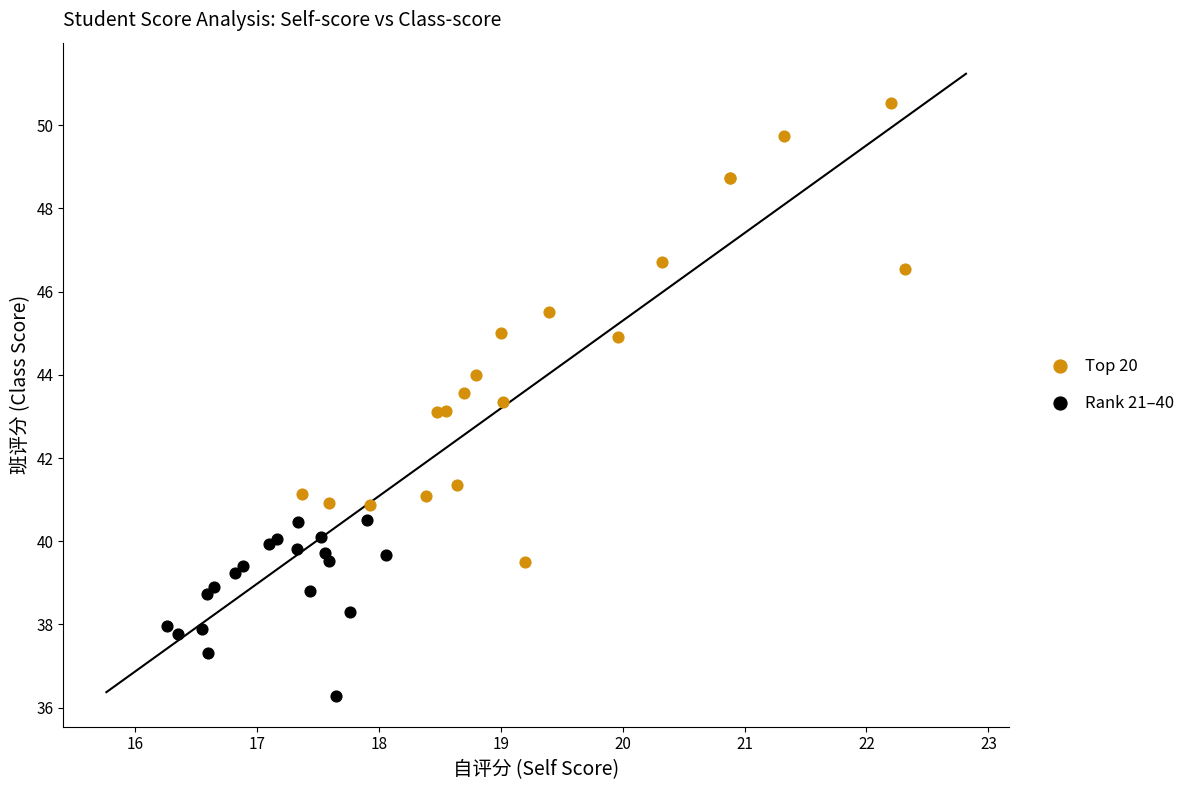

Which series has the largest Y range (max minus min)?

Top 20